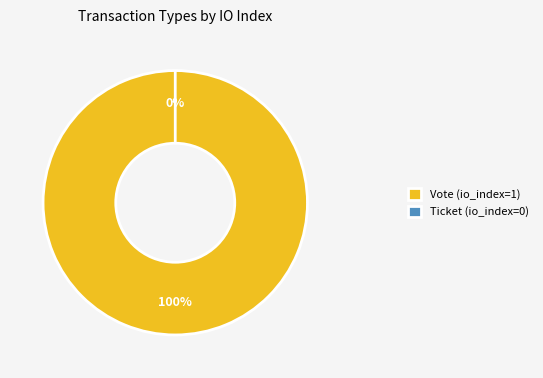

Is there any slice that represents more than half of the pie?

Yes